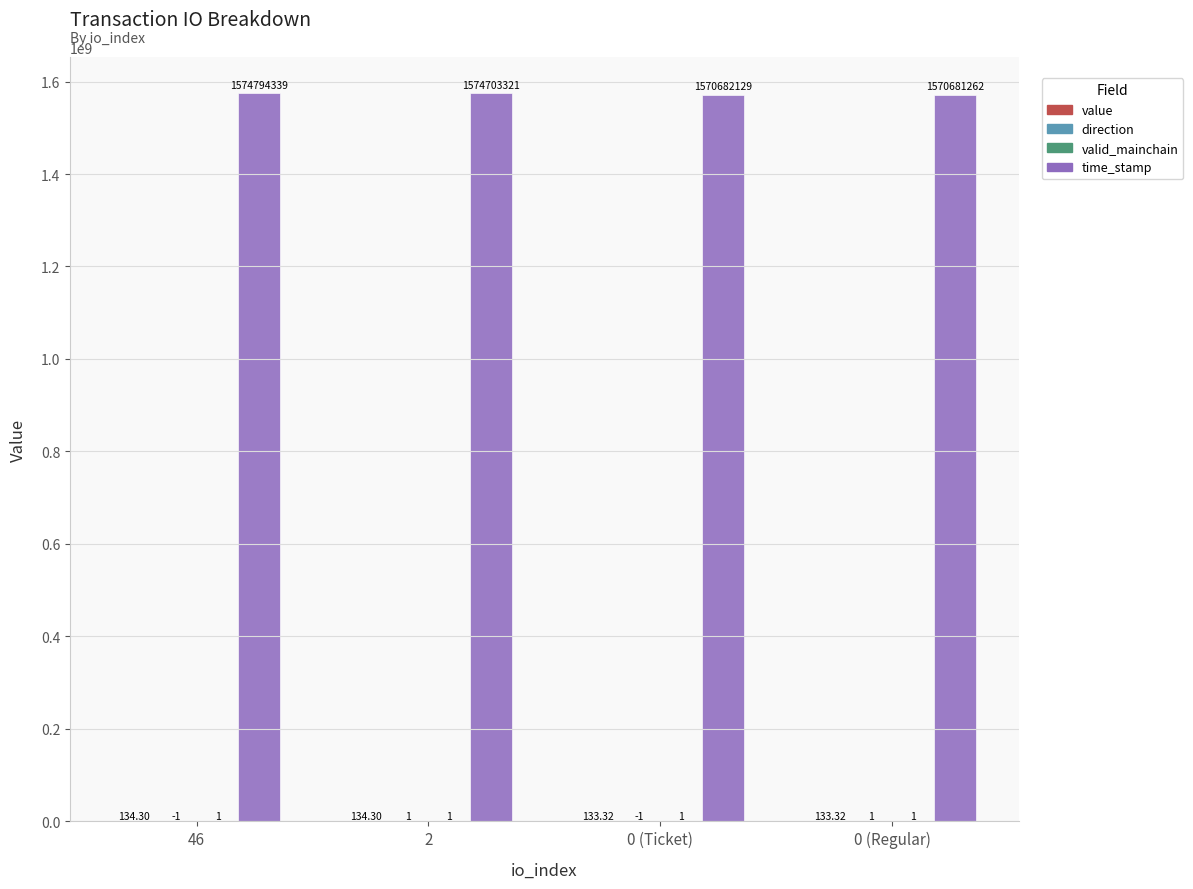

Between 0 (Ticket) and 0 (Regular), which series saw the biggest shift?

time_stamp